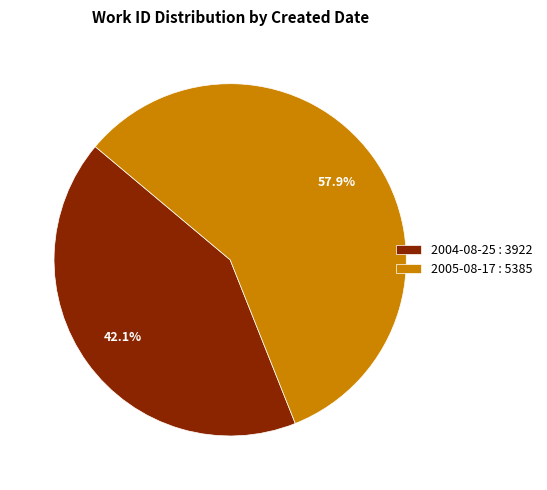

Approximately how many times larger is the value at 2004-08-25 compared to 2005-08-17?

0.7